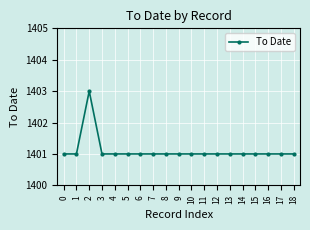

True or false: the data shows 1995 at 5.

False